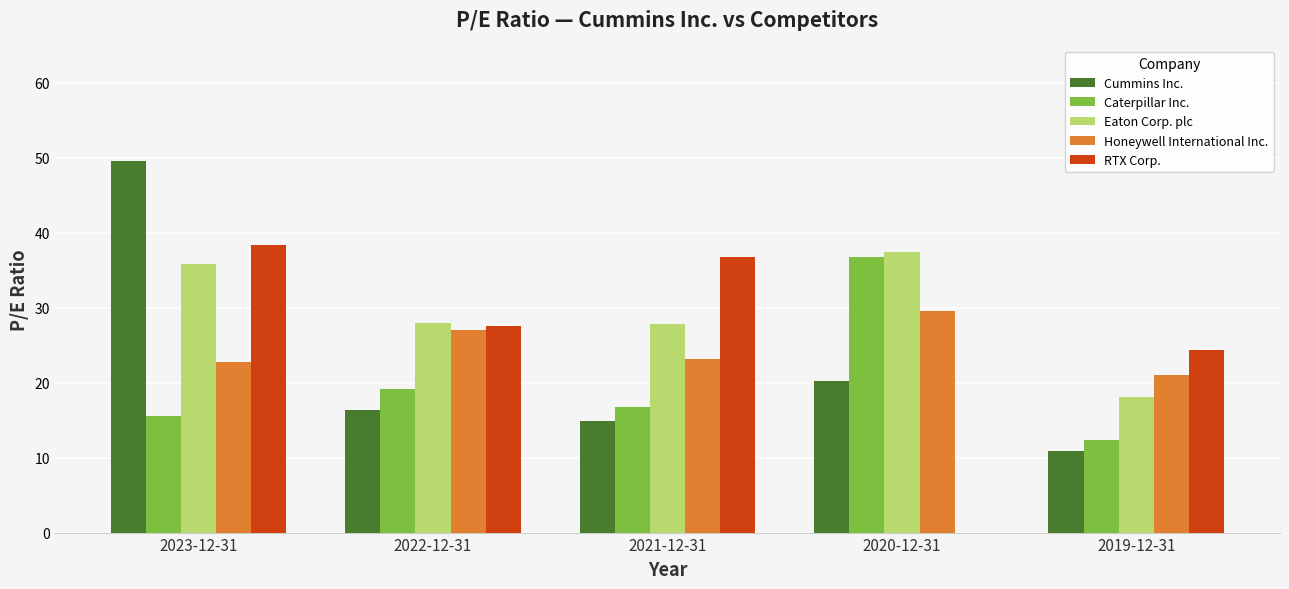

What is the highest value of the Honeywell International Inc. series?

29.6